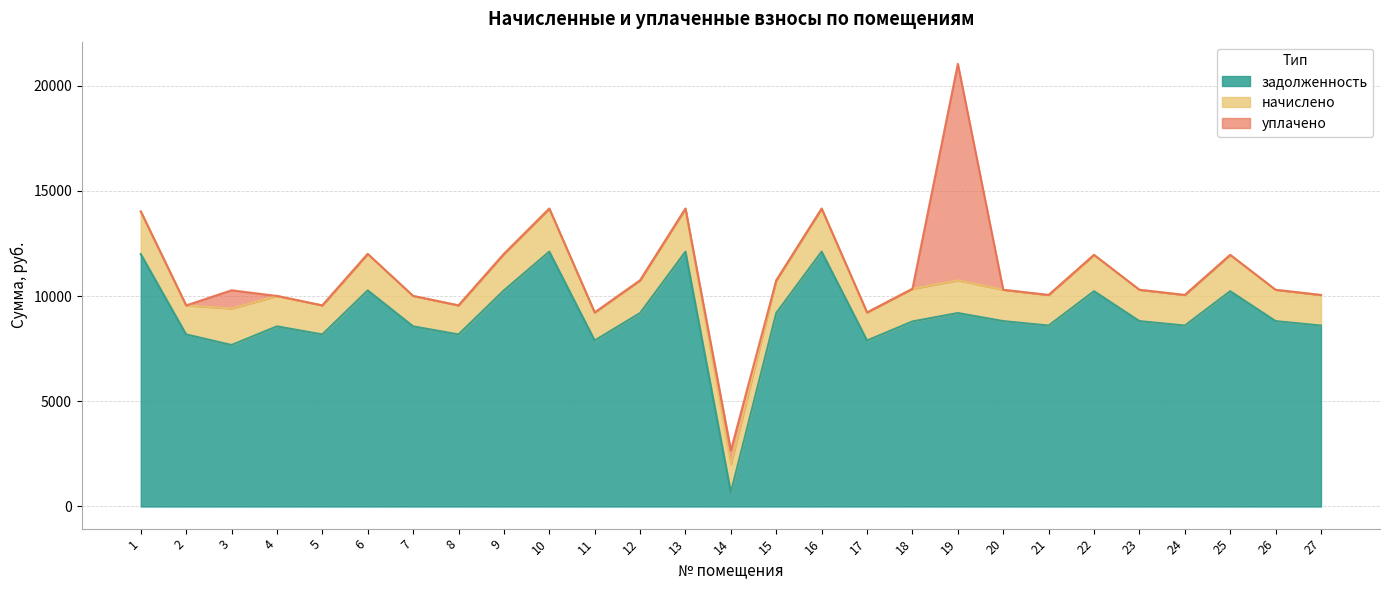

At which label does начислено reach its minimum?

11